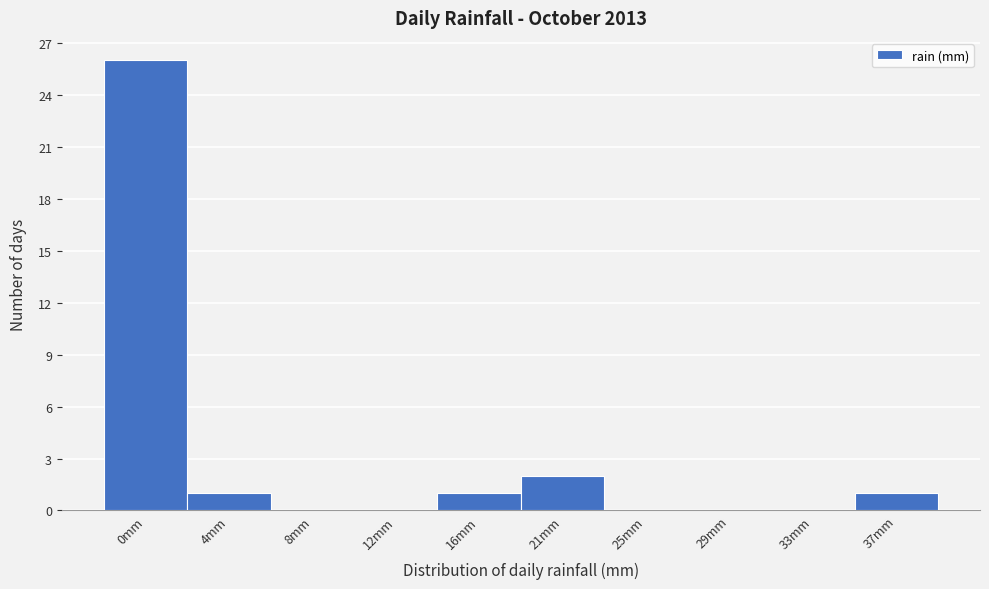

Reading right to left, list all the values displayed in this chart.

37mm=1	33mm=0	29mm=0	25mm=0	21mm=2	16mm=1	12mm=0	8mm=0	4mm=1	0mm=26